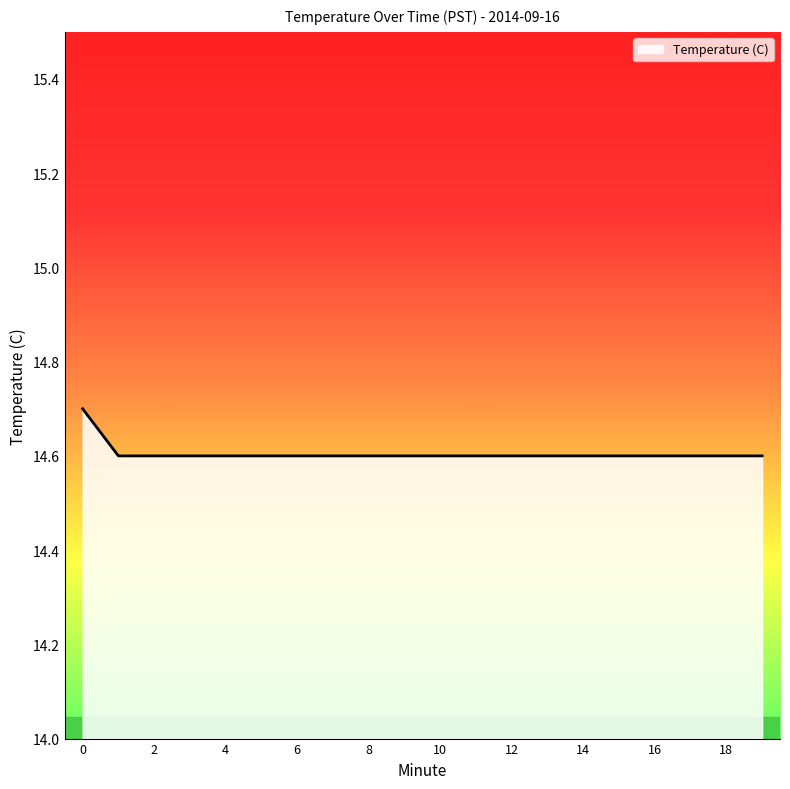

What is the average value?

14.6